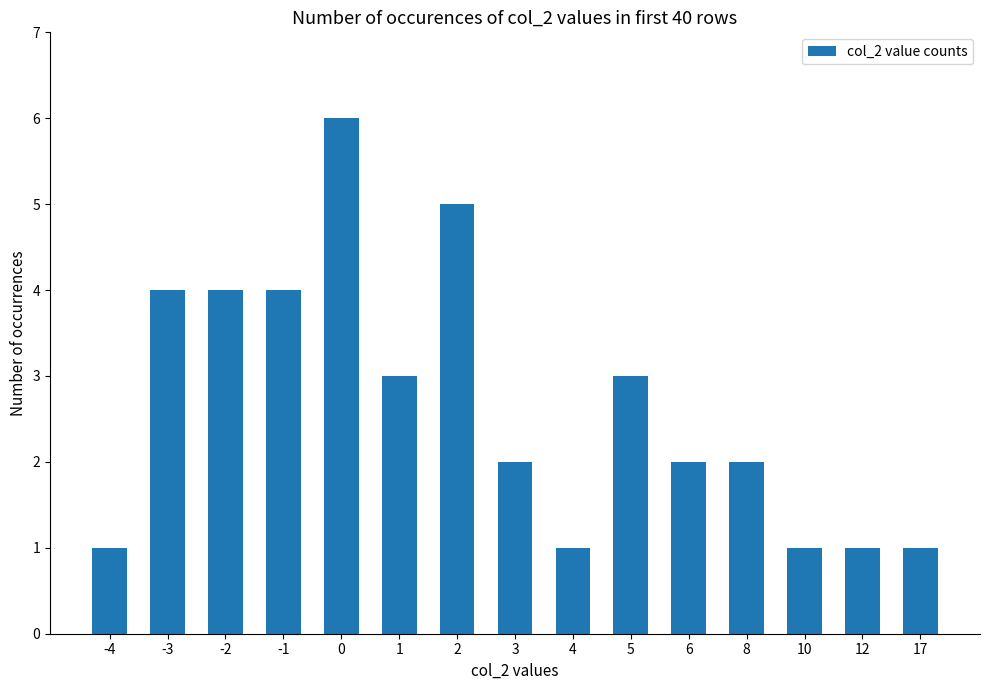

Approximately how many times larger is the value at -3 compared to 4?

4.0